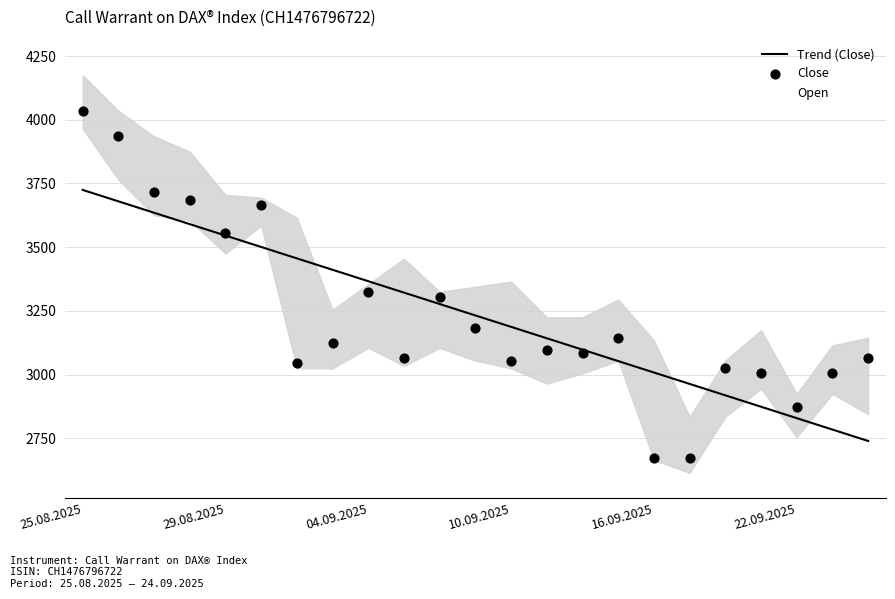

What are all the series names shown in the legend?

Trend (Close), Open, Close